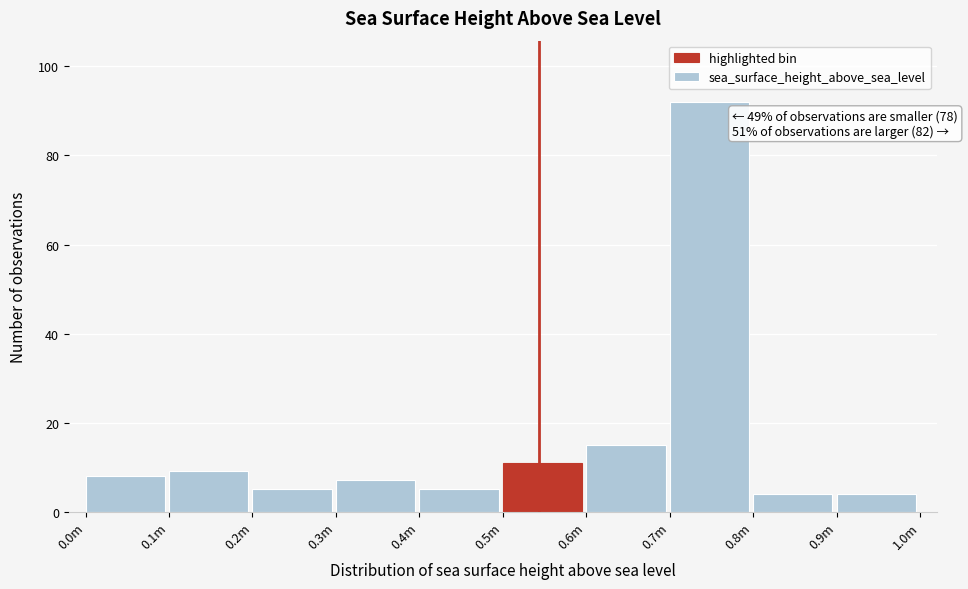

Reading left to right, list all the values displayed in this chart.

8	9	5	7	5	11	15	92	4	4